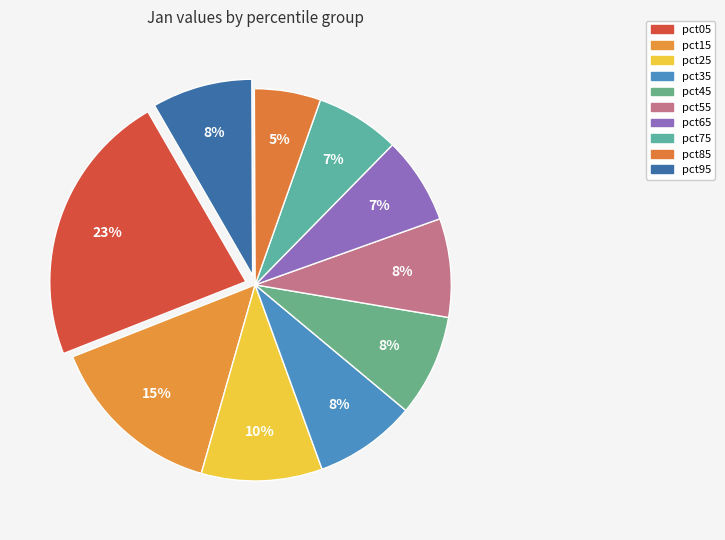

To the nearest percent, what is the difference between the largest and smallest slice percentages?

17%